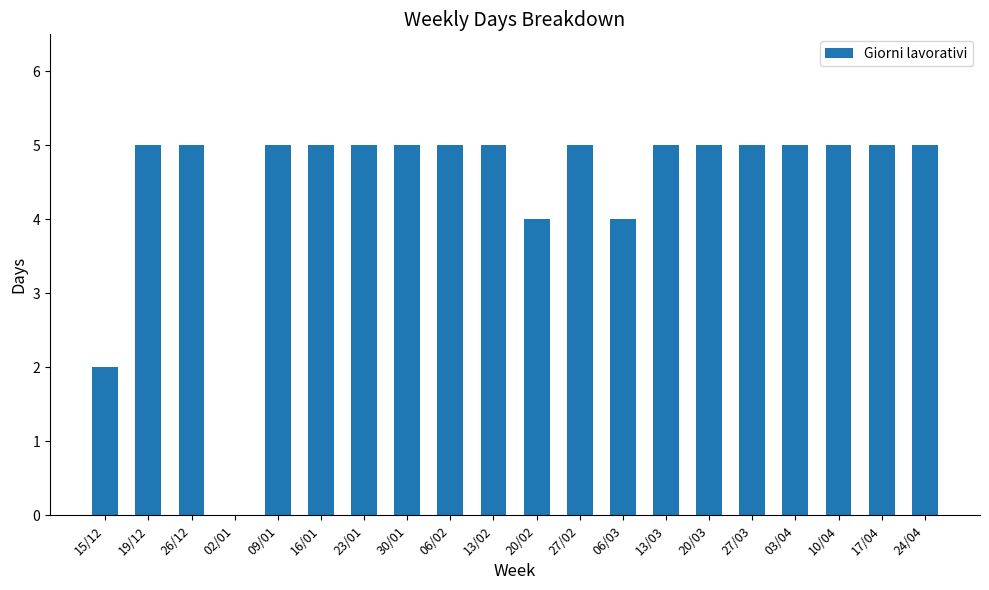

Count the values in the range 5 to 6.

16